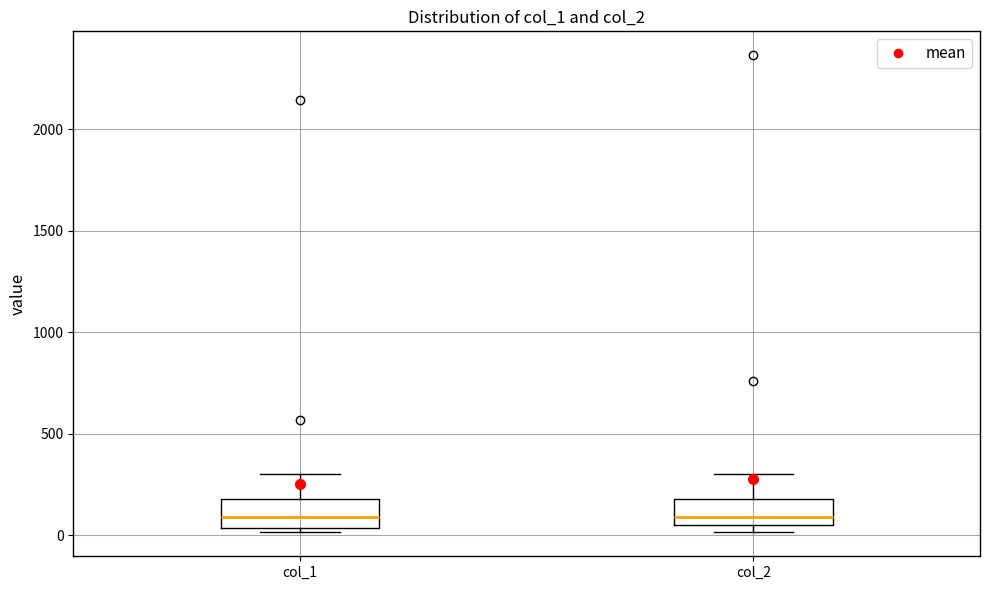

Reading left to right, transcribe this box plot: for each box, give where its median line is, the range the box spans, and where its two whiskers end, as read against the y-axis. The values are not printed on the chart, so give them approximately, as read against the axis.

col_1: median 100, box 50 to 200, whiskers 0 to 300
col_2: median 100, box 50 to 200, whiskers 0 to 300